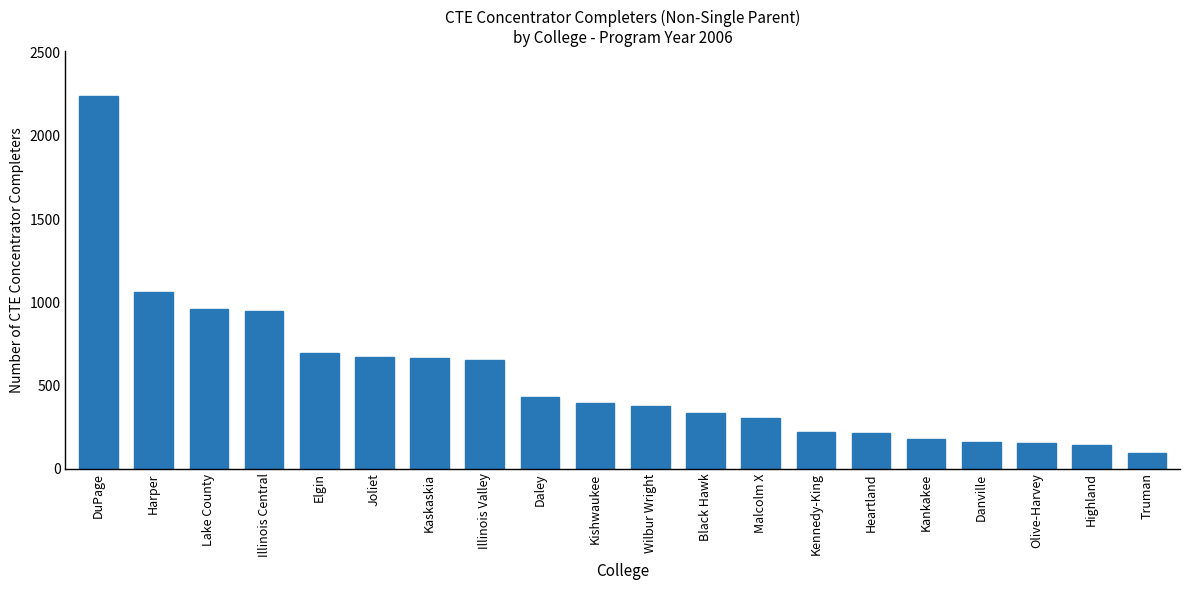

What is the sum of the values at Olive-Harvey and Harper?

1216